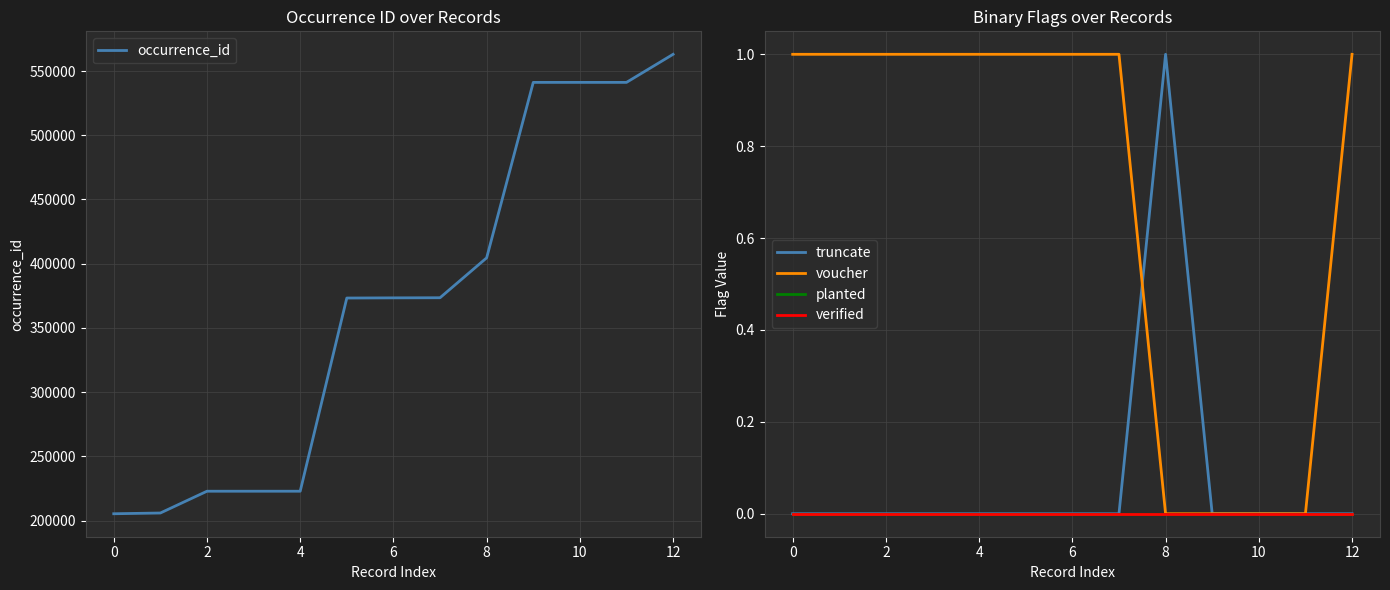

Which series has the largest range (max minus min)?

occurrence_id